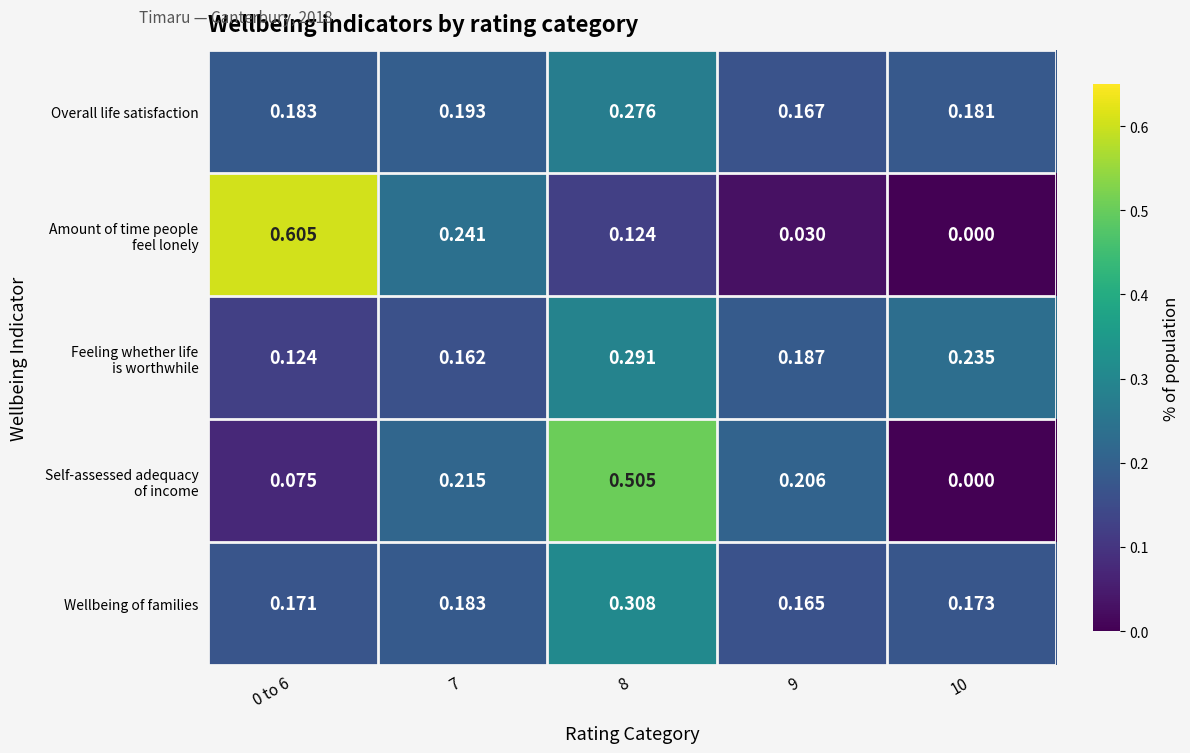

How many data points does each series have?

5